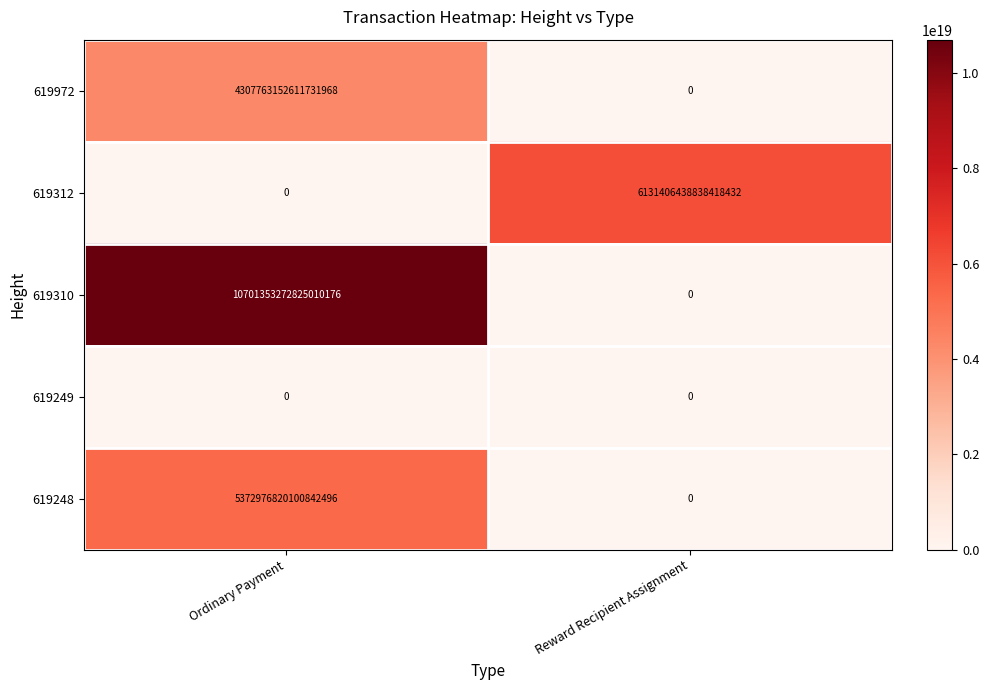

At which label is 619249 closest to 0?

Ordinary Payment